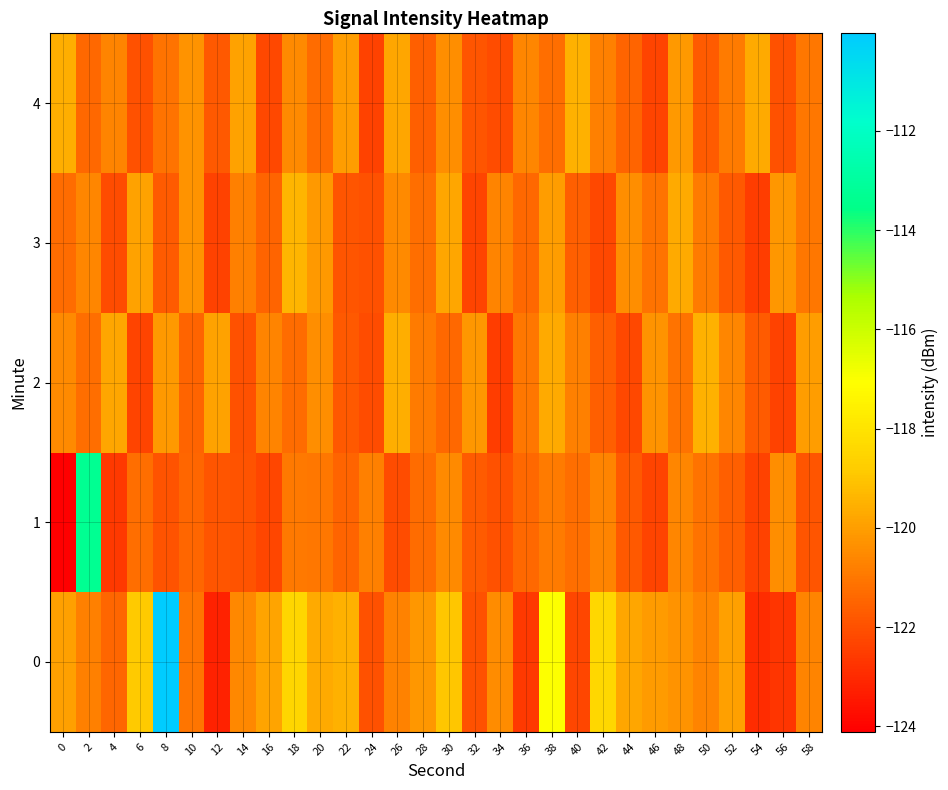

Which series changed the most between 6 and 52?

3